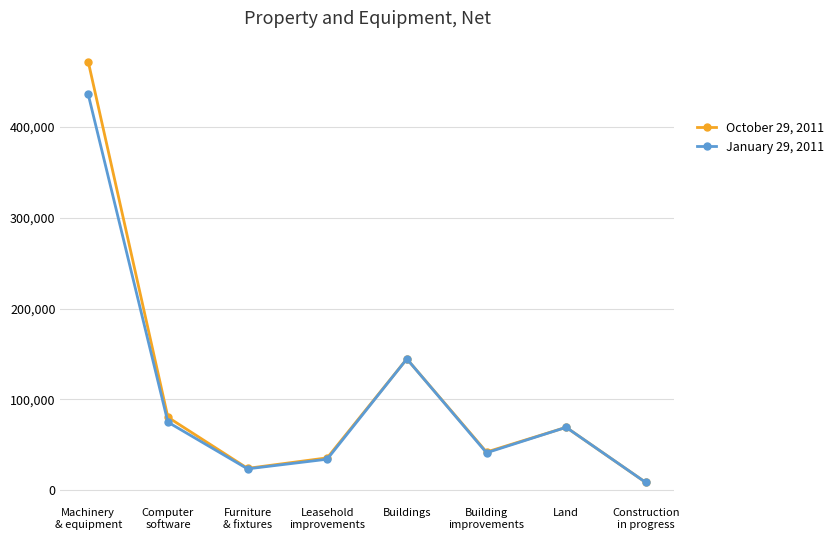

How many distinct data groups are displayed?

2